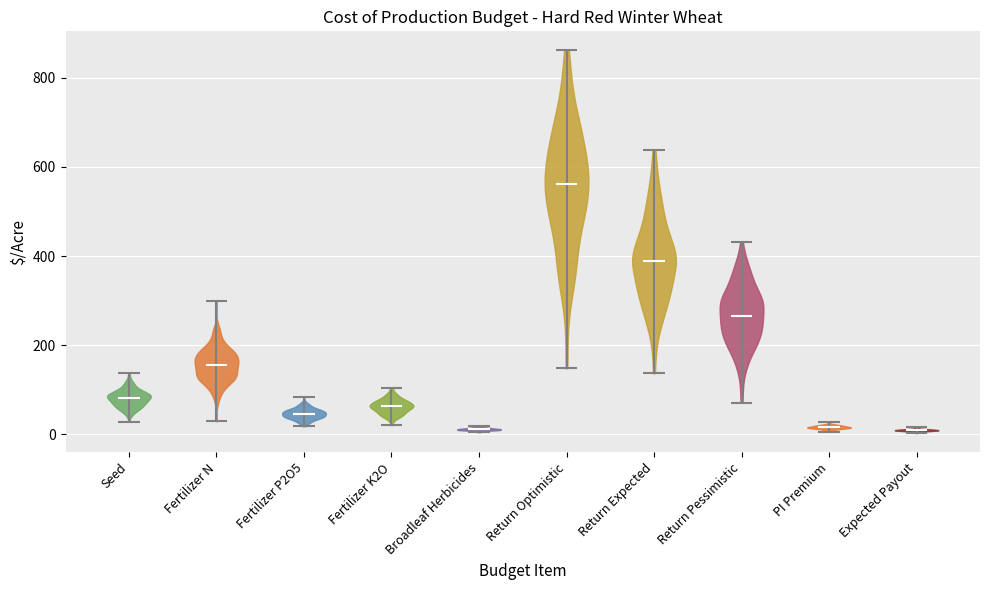

What is the highest point the violin for Return Expected reaches on the y-axis? The values are not printed on the chart, so give them approximately, as read against the axis.

640